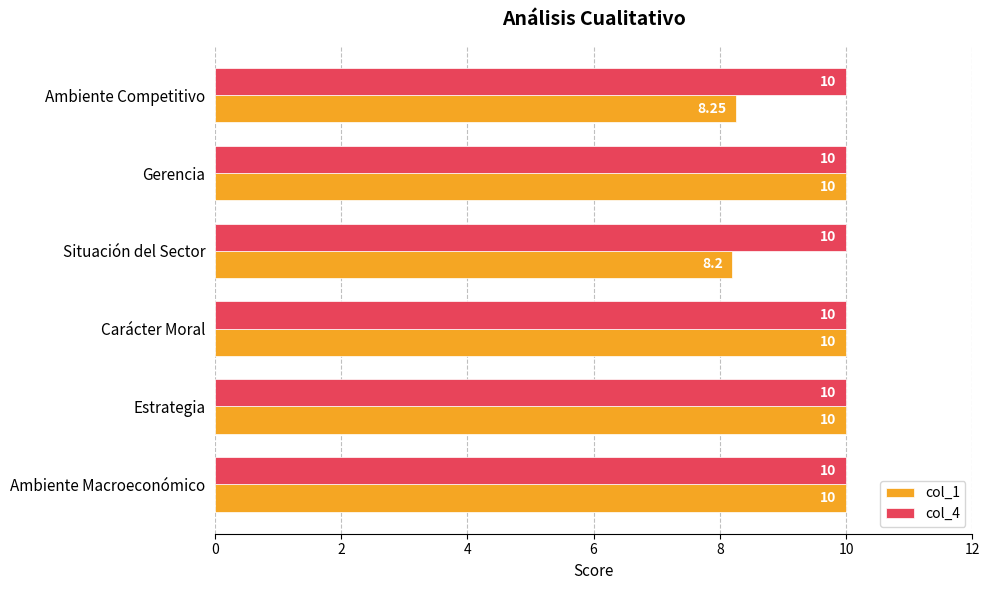

What is the sum of all col_4 values?

60.0